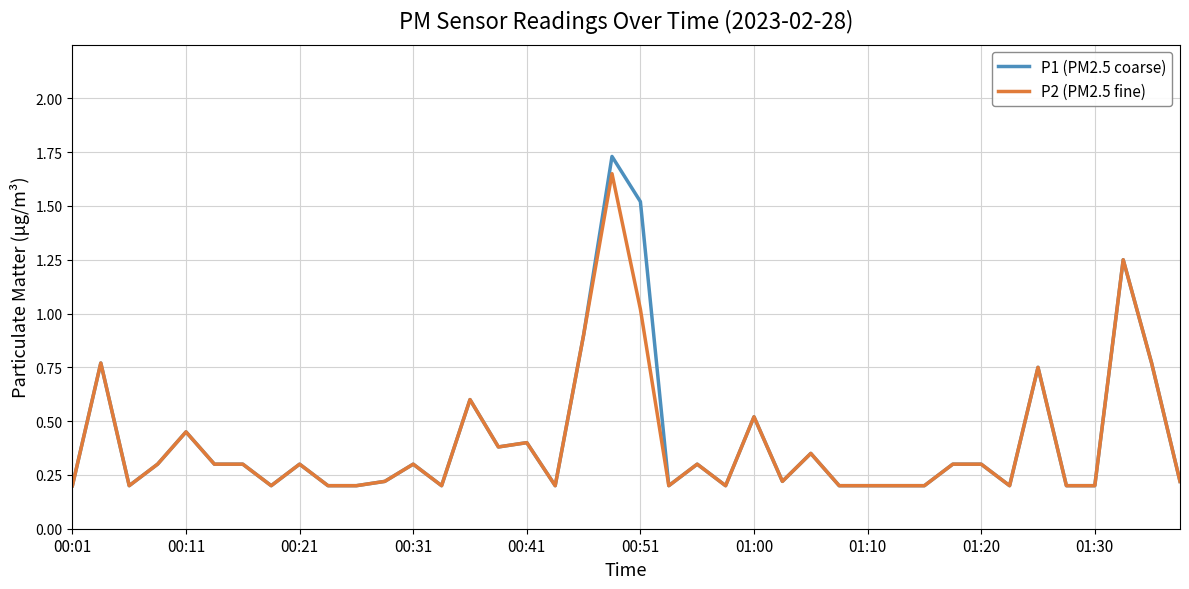

Which series has the widest spread of values?

P1 (PM2.5 coarse)